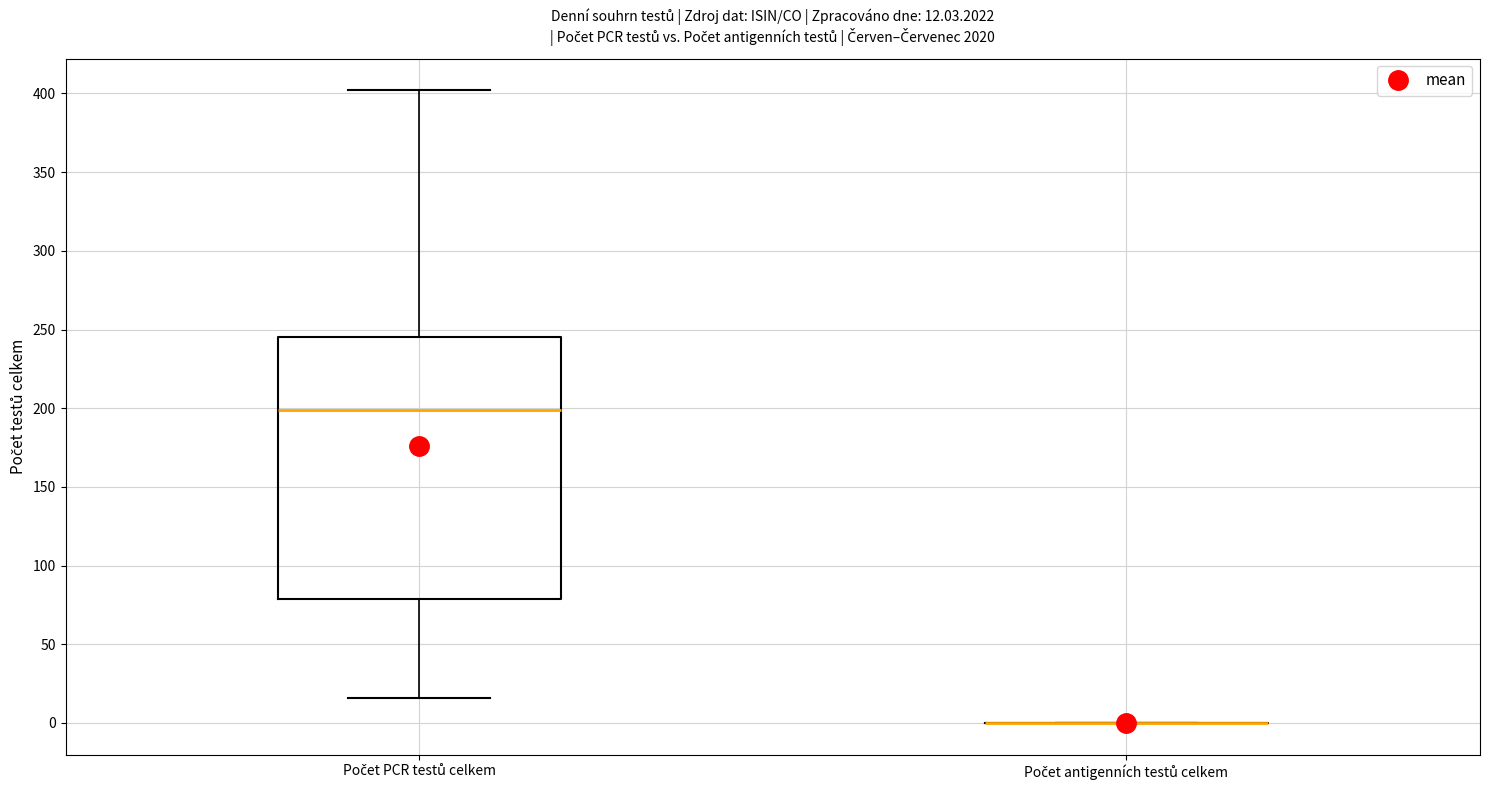

Comparing the boxes themselves (not the whiskers), which one is the tallest?

Počet PCR testů celkem